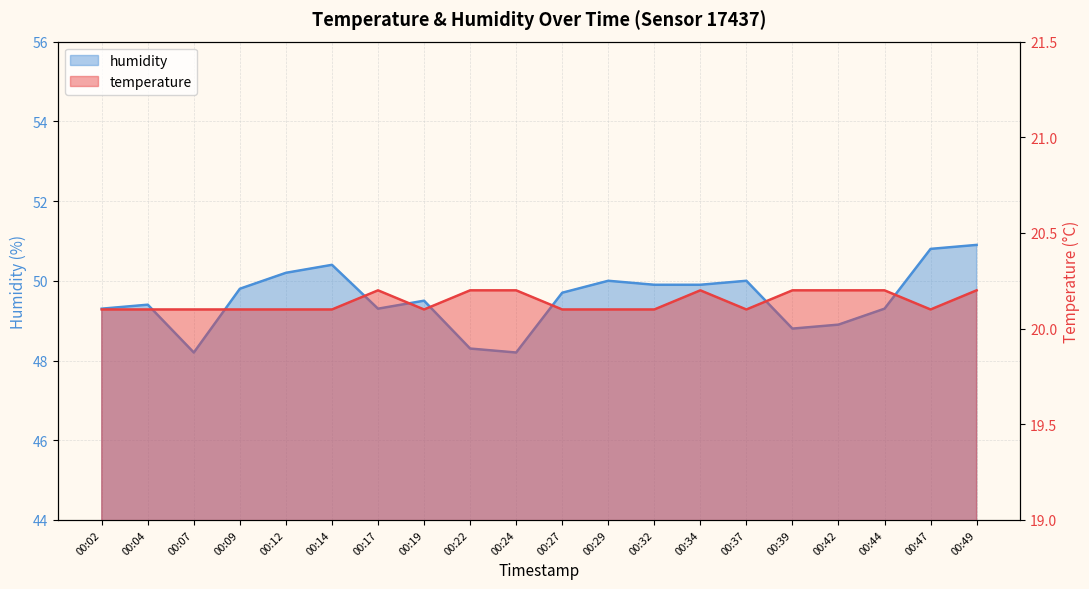

What are all the series names shown in the legend?

temperature, humidity